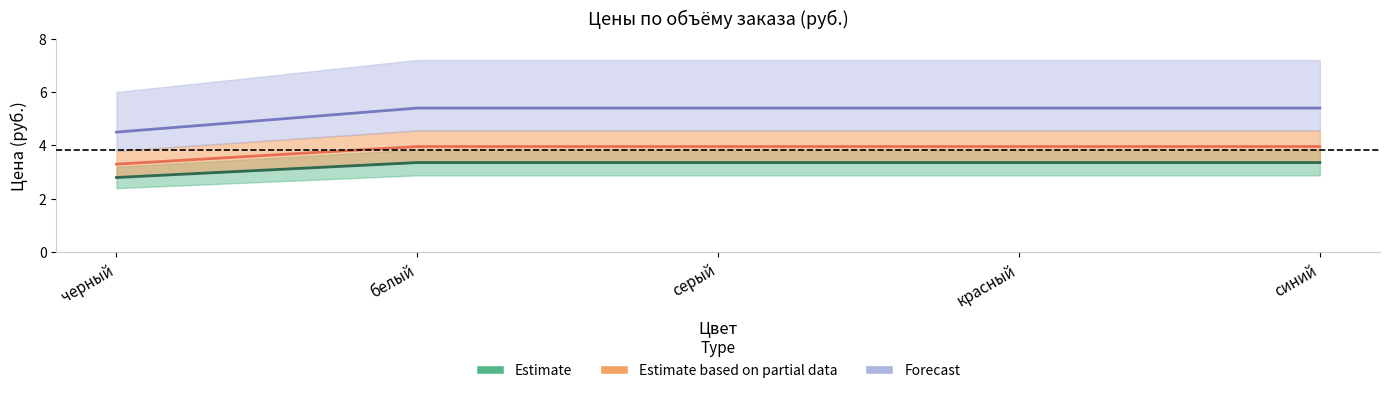

Reading left to right, list all the values displayed in this chart.

от 10000: черный=2.8	белый=3.4	серый=3.4	красный=3.4	синий=3.4
от 5000: черный=3.3	белый=4.0	серый=4.0	красный=4.0	синий=4.0
от 1000: черный=4.5	белый=5.4	серый=5.4	красный=5.4	синий=5.4